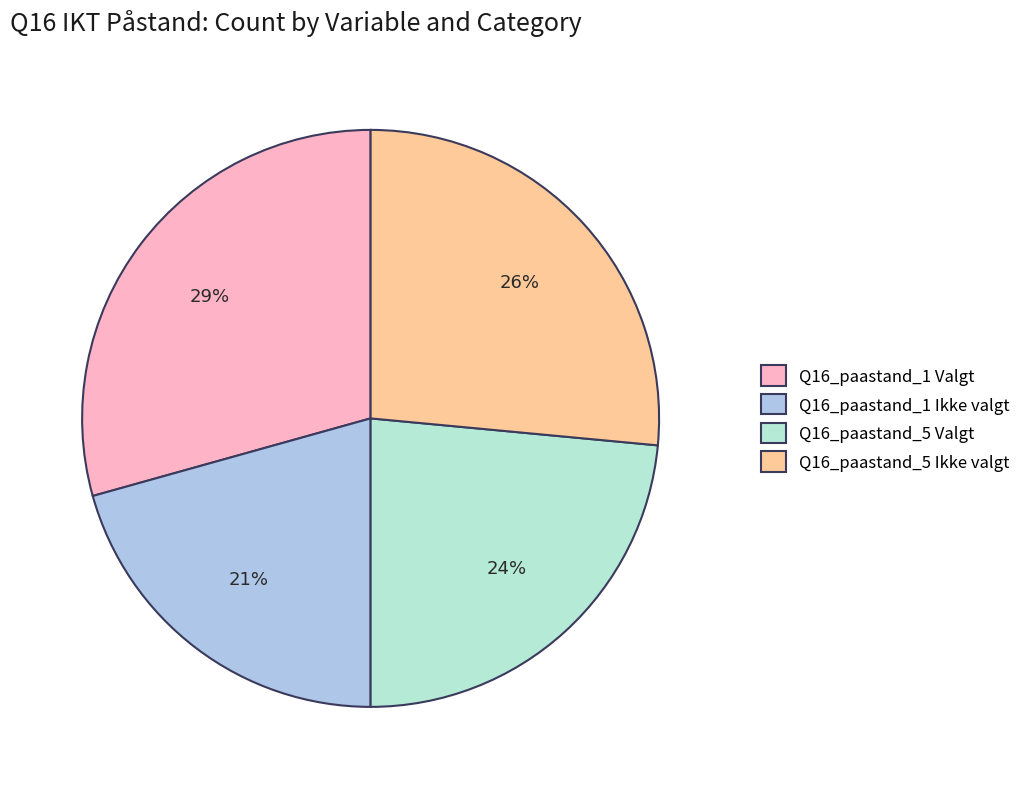

What is the ratio of the value at Q16_paastand_5 Valgt to the value at Q16_paastand_1 Ikke valgt?

1.1